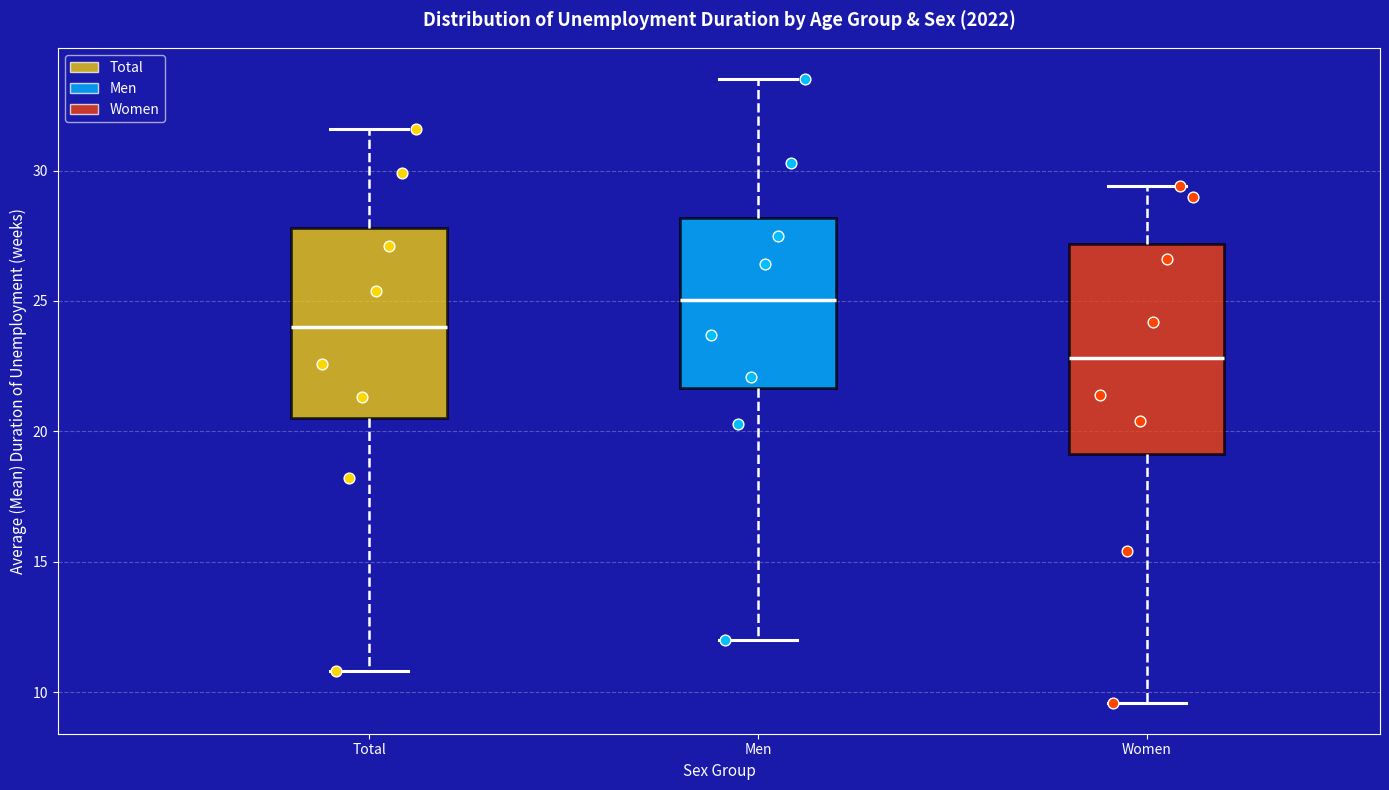

Which box is the tallest, from its lower edge to its upper edge?

Women